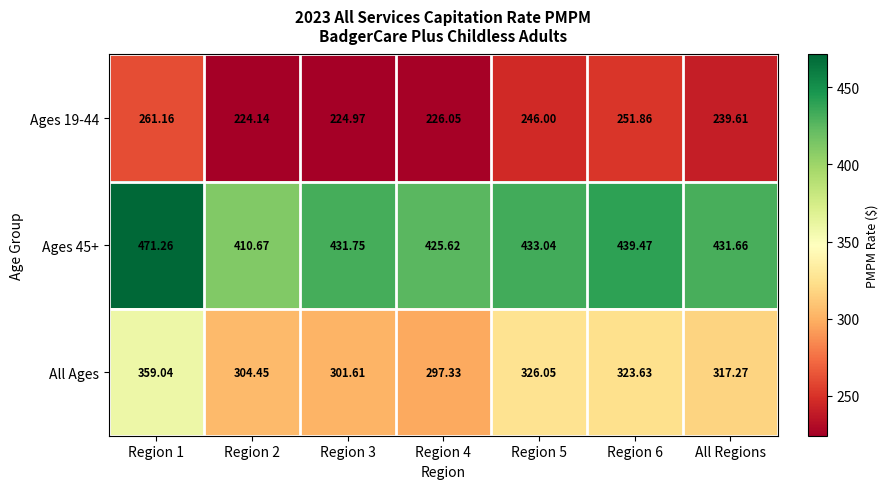

Rank the series by their average value, from lowest to highest.

Ages 19-44, All Ages, Ages 45+